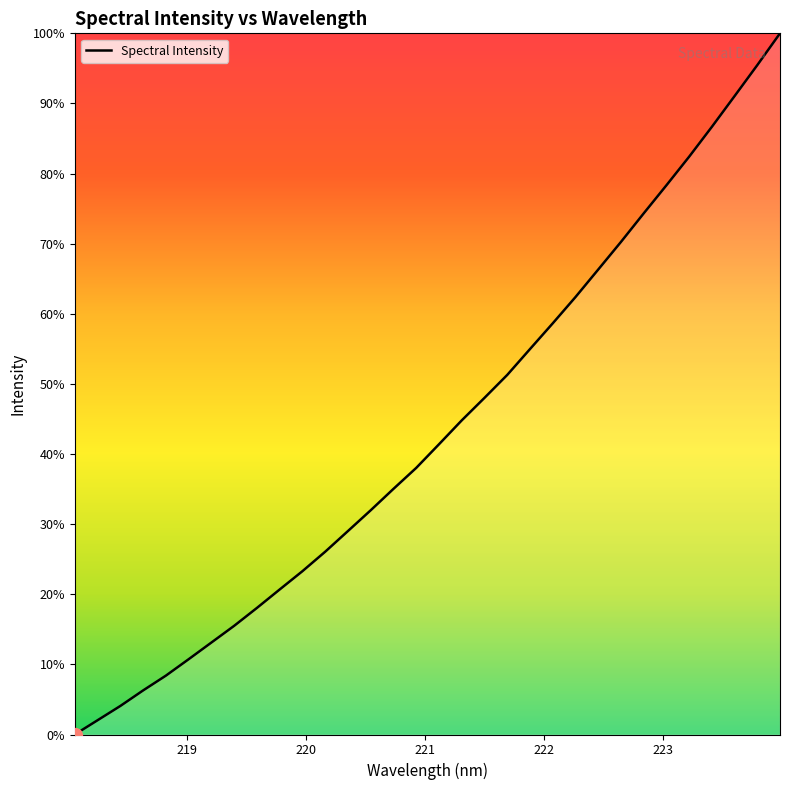

Does the chart have visible grid lines?

No